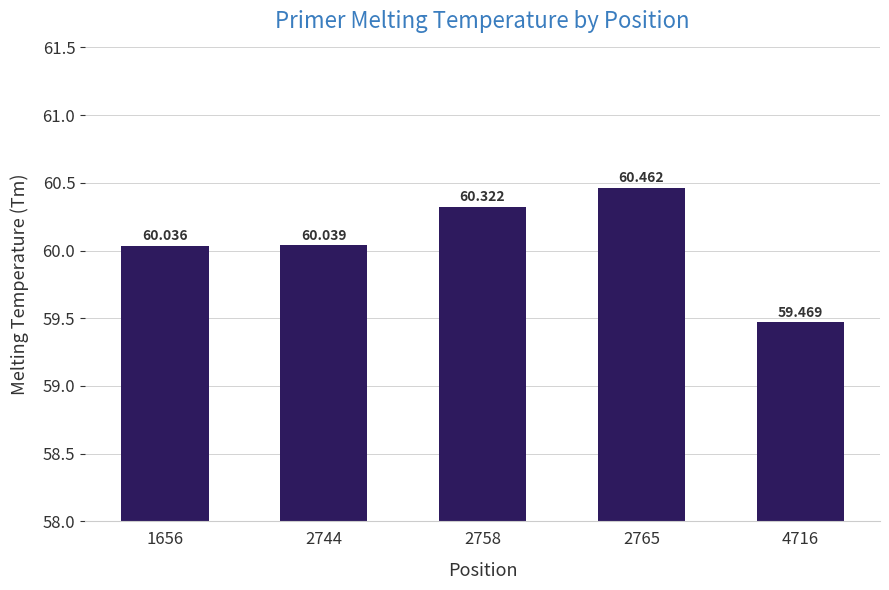

Between 1656 and 2765, which is larger?

2765